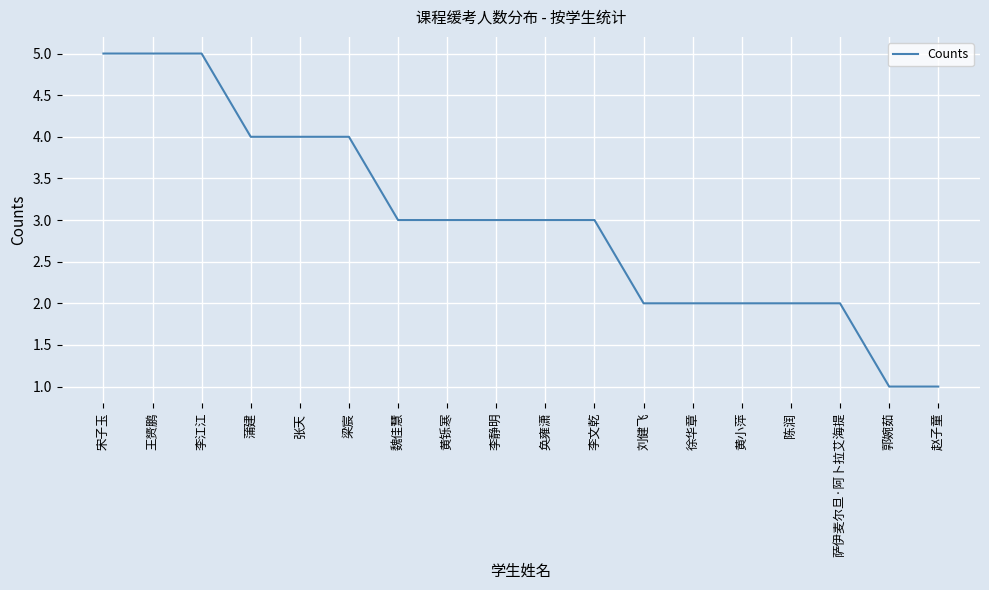

What is the approximate value at 王赟鹏?

5